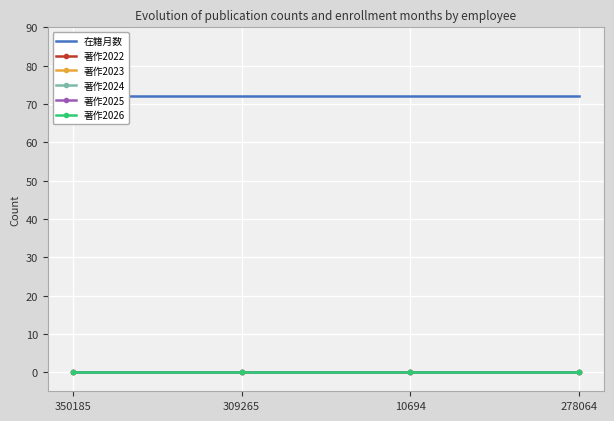

True or false: 著作2022 and 著作2024 cross at least once.

False